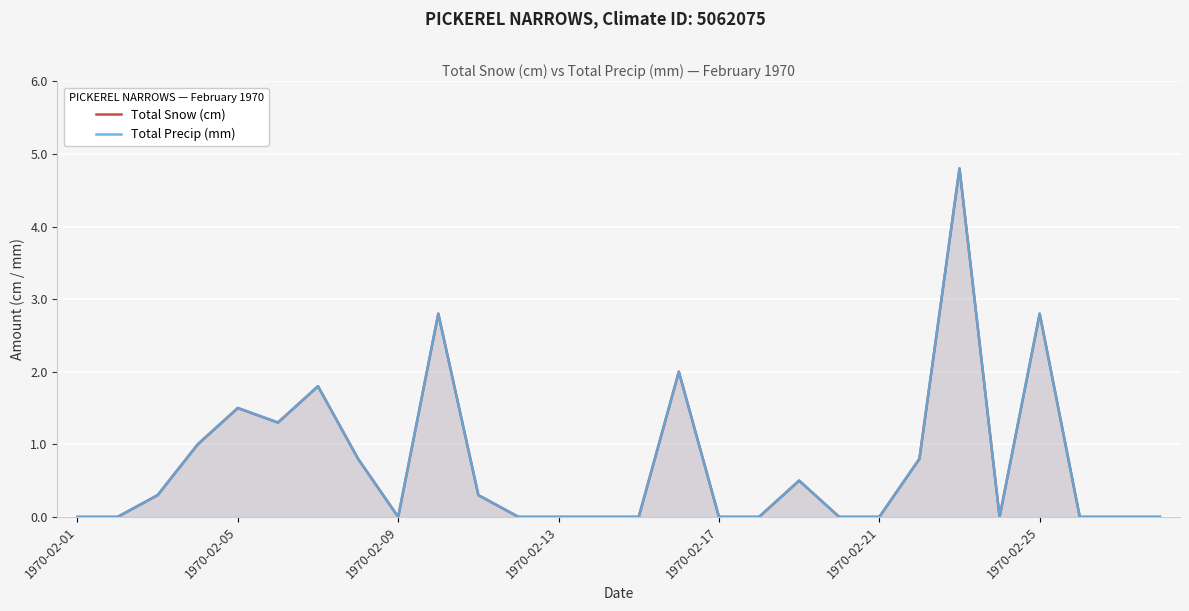

How many positive values does the Total Snow (cm) series have?

13